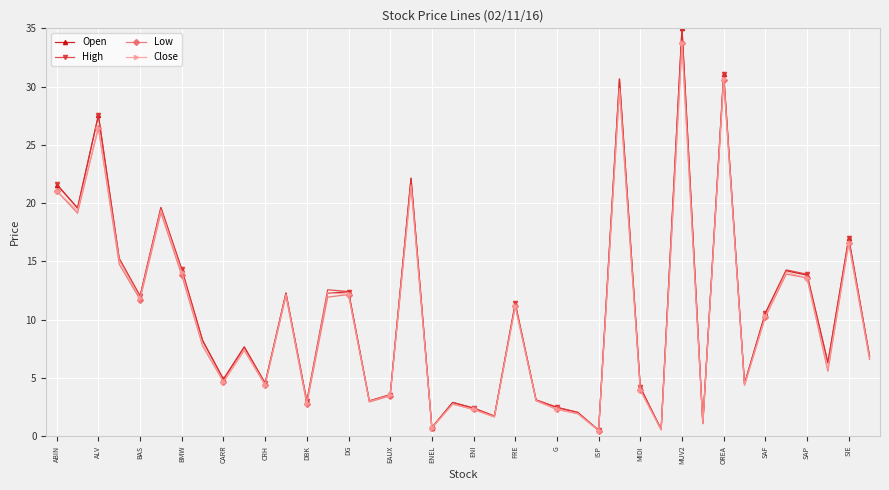

How many lines are shown in the chart?

4